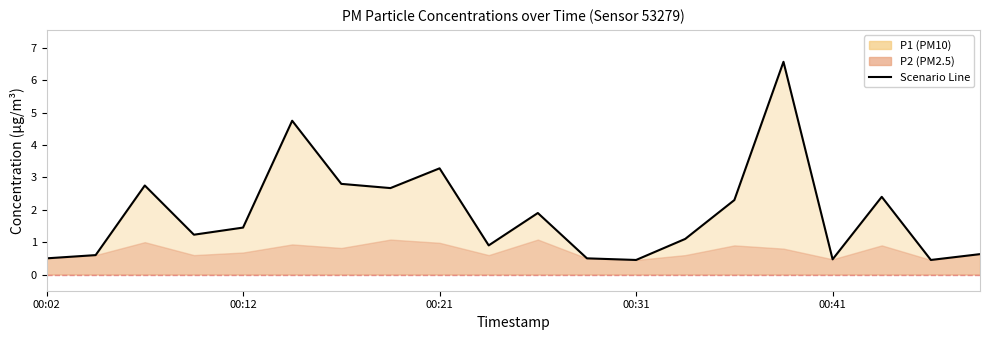

What position from the right is 19?

1